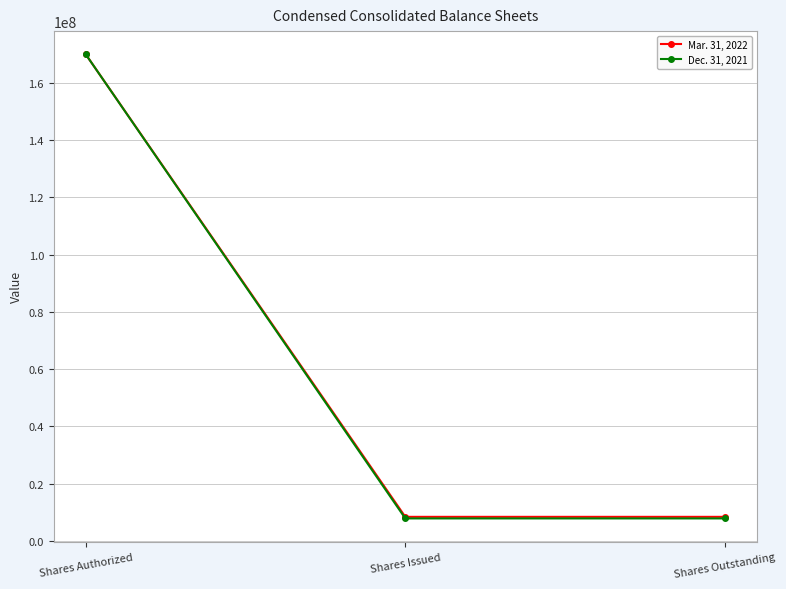

What are all the series names shown in the legend?

Mar. 31, 2022, Dec. 31, 2021